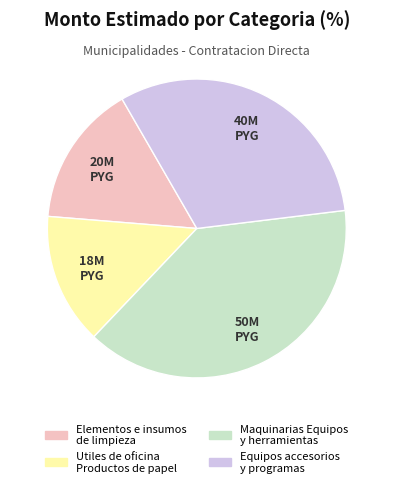

Does Utiles de oficina Productos de papel represent more than half of the total?

No